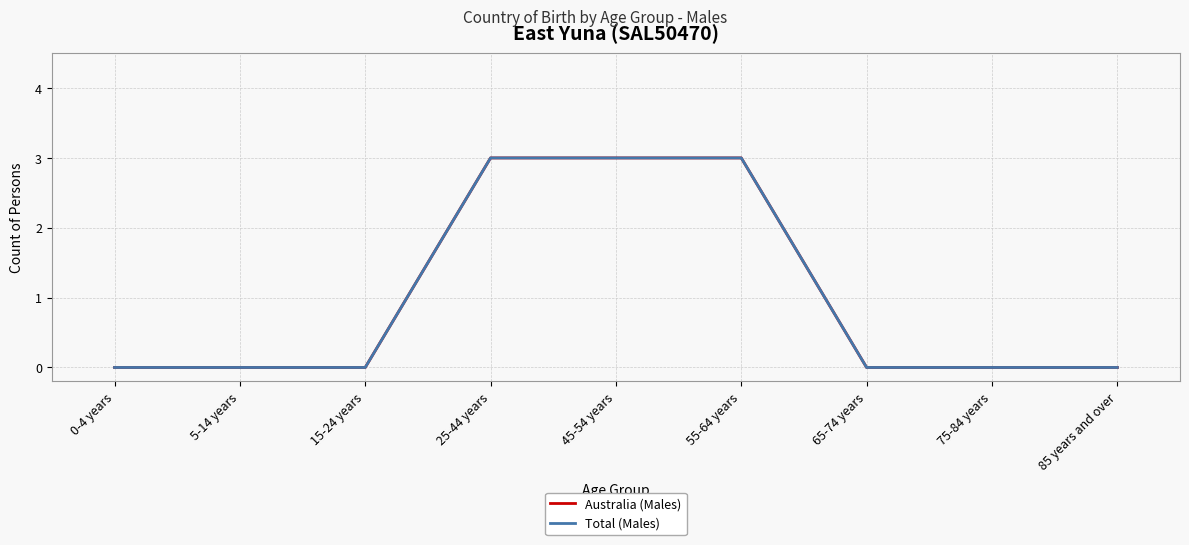

Does the chart display data point markers on the line(s)?

No